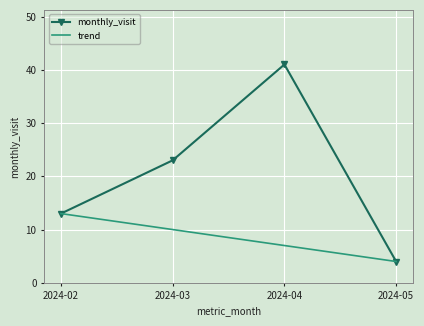

Which series has the widest spread of values?

monthly_visit